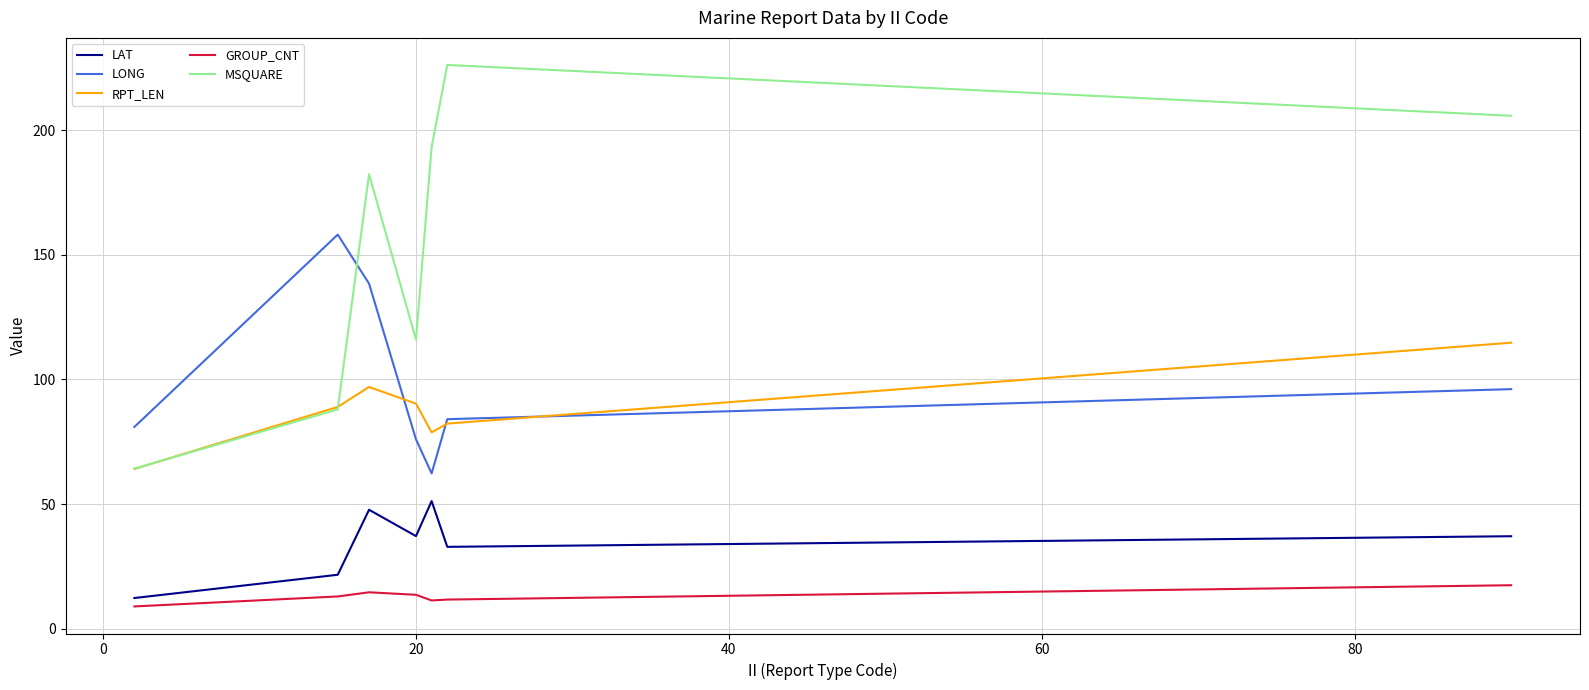

Which series has the widest spread of values?

MSQUARE